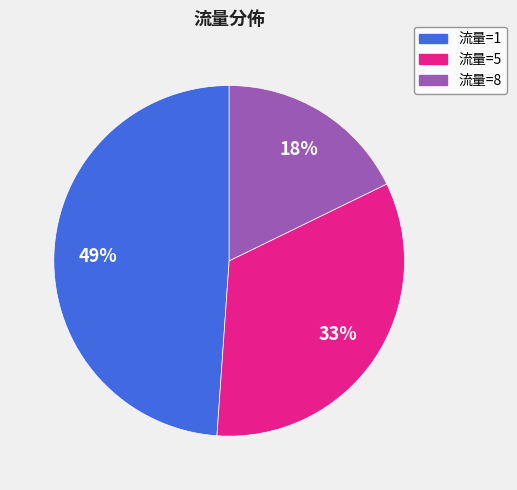

Is 流量=8 the majority of the pie?

No